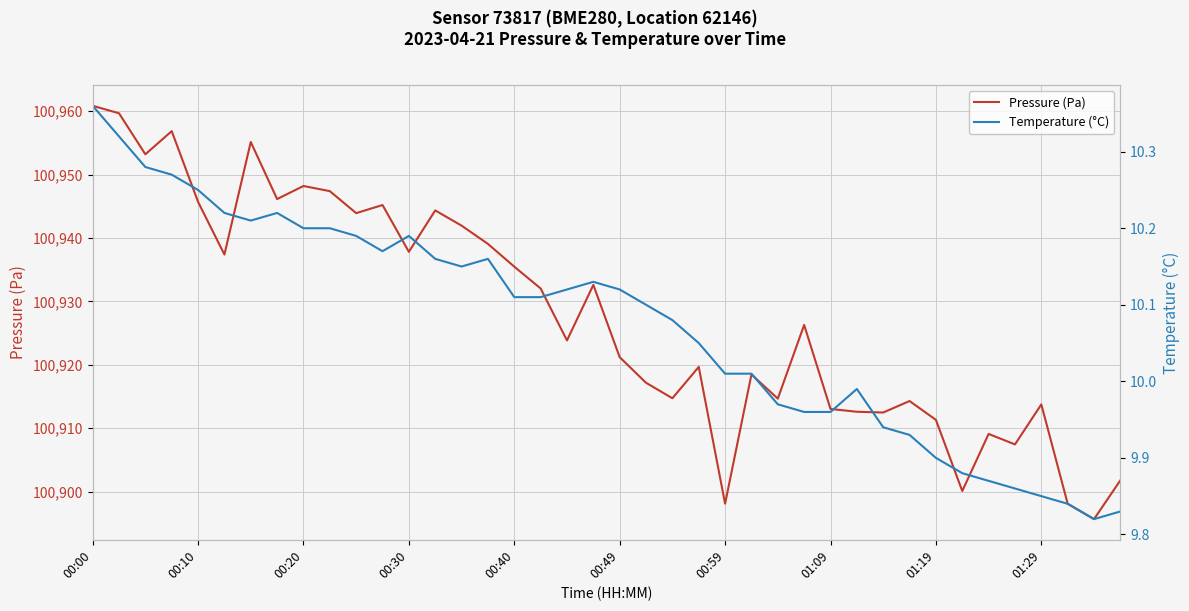

Which has a higher value, 15 or 18?

15